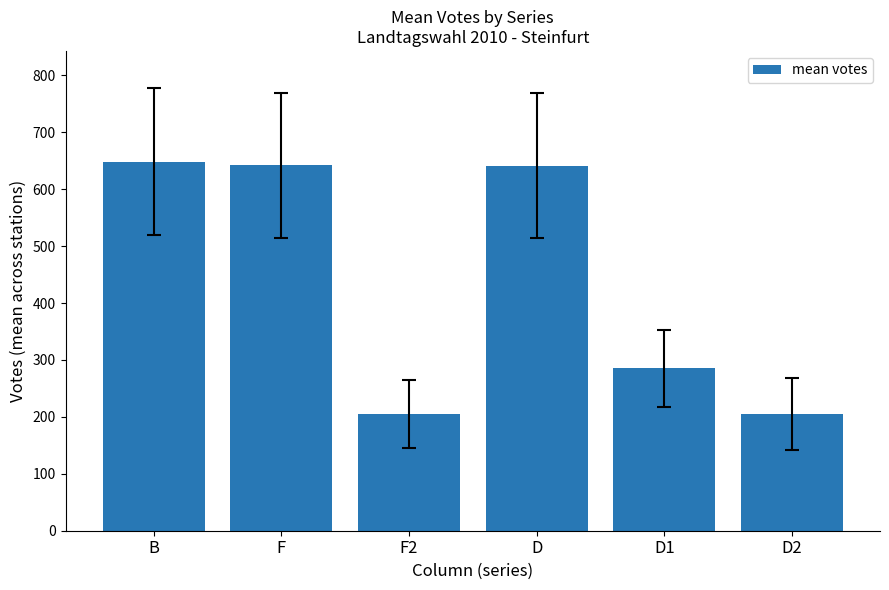

How many data points are above 641?

3